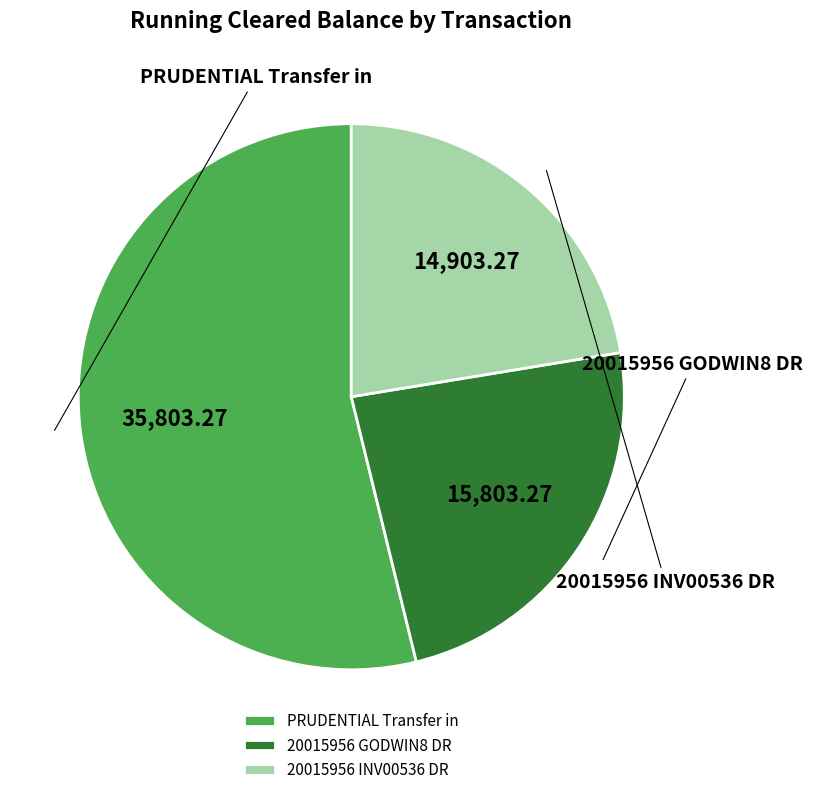

The 20015956 GODWIN8 DR slice represents 24% of the pie. True or false?

True